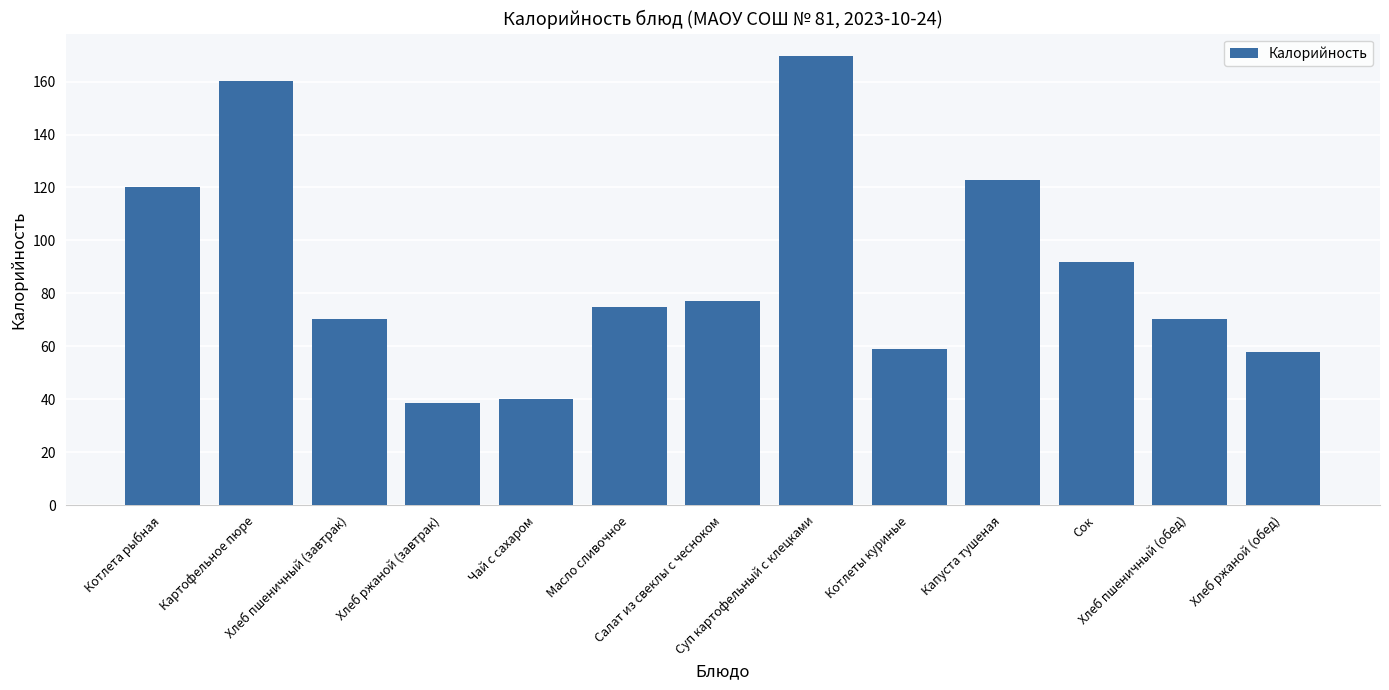

Is it true that the value at Картофельное пюре is 245.2?

False